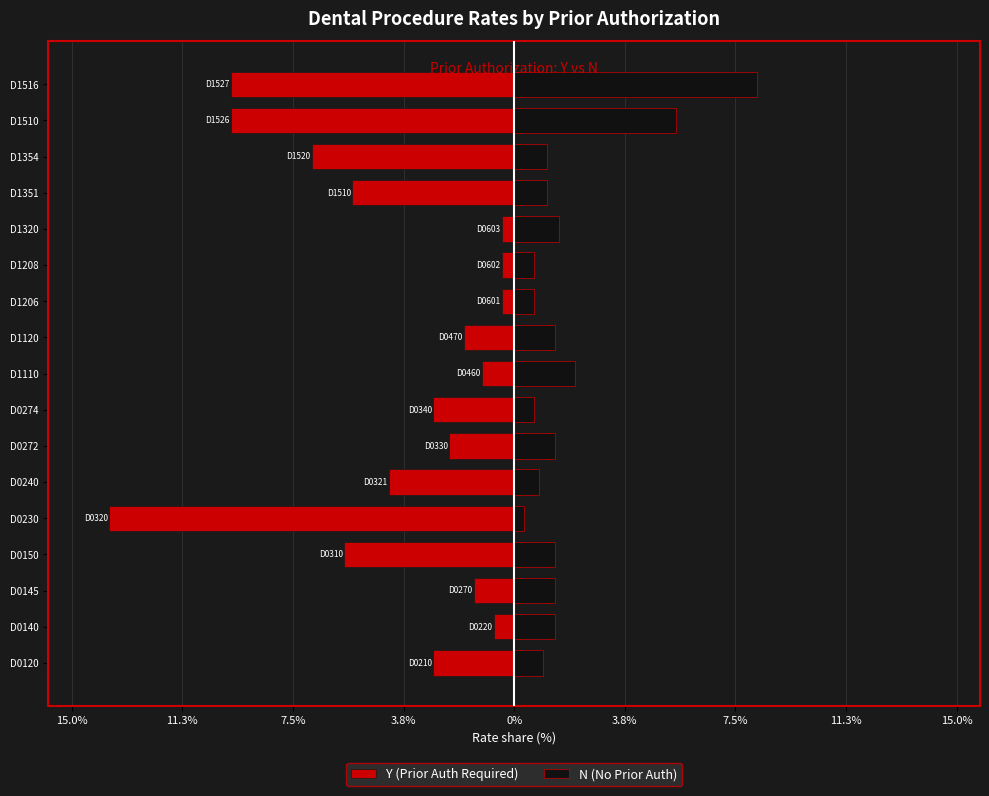

At how many categories does at least one series exceed -6?

17